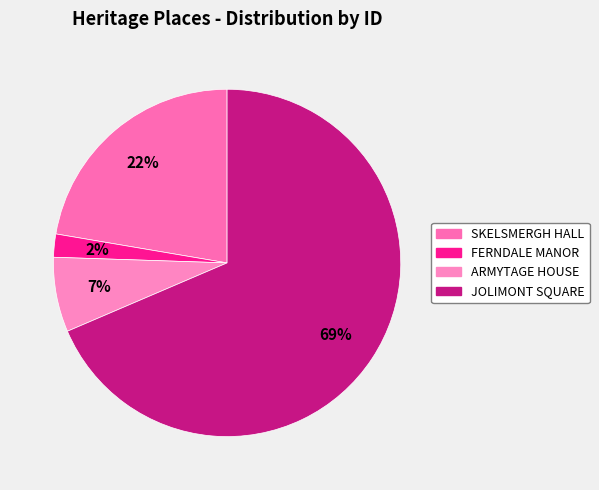

Which slice is the largest?

JOLIMONT SQUARE